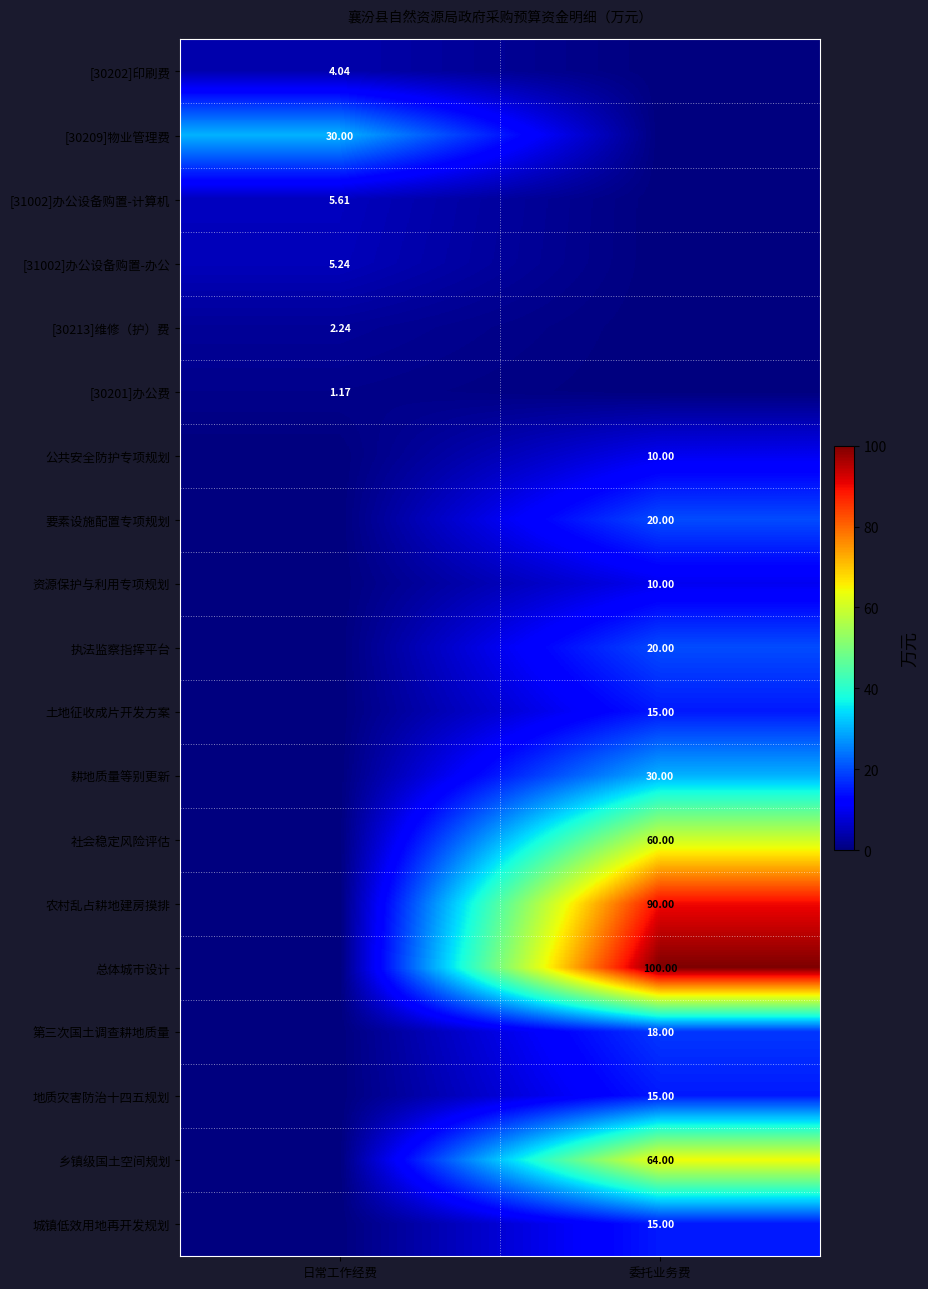

Is the value of 要素设施配置专项规划 at 委托业务费 greater than the value of [31002]办公设备购置-办公 at 日常工作经费?

Yes